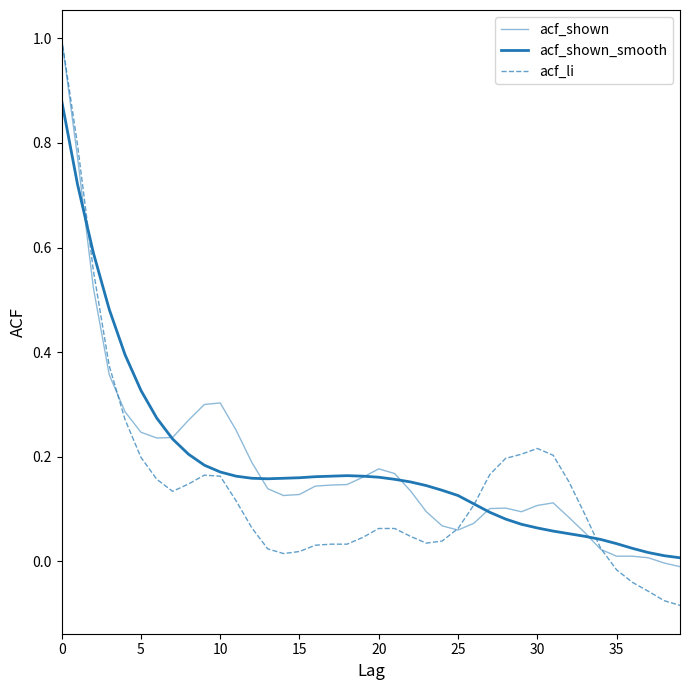

Is this an area chart (filled region under the line)?

No